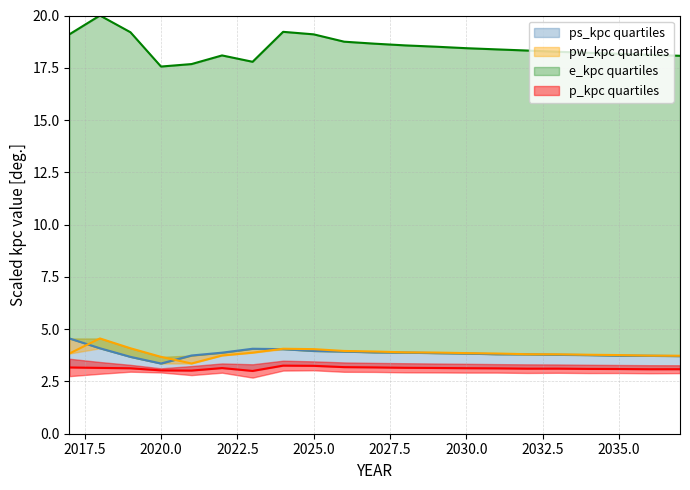

What is the spread (max minus min) of values at 2029?

15.4